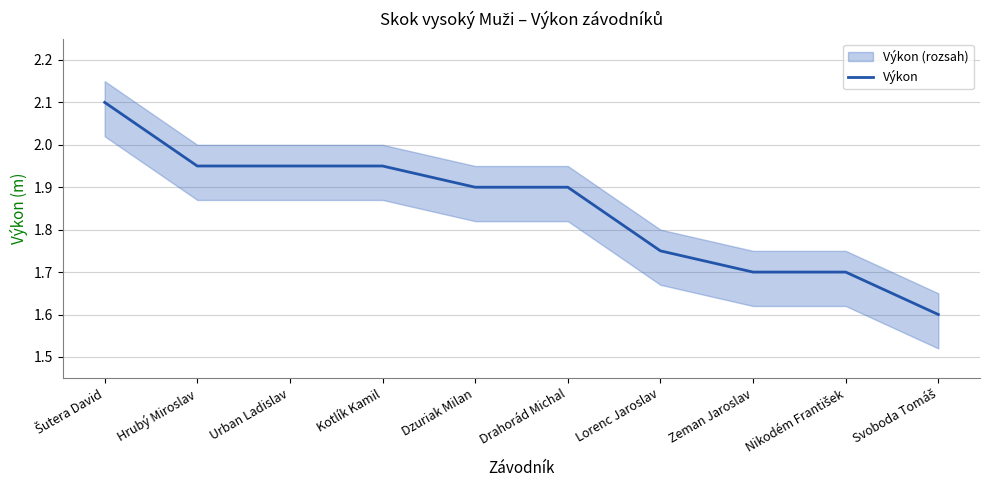

At which category does the chart reach its minimum across all series?

Svoboda Tomáš